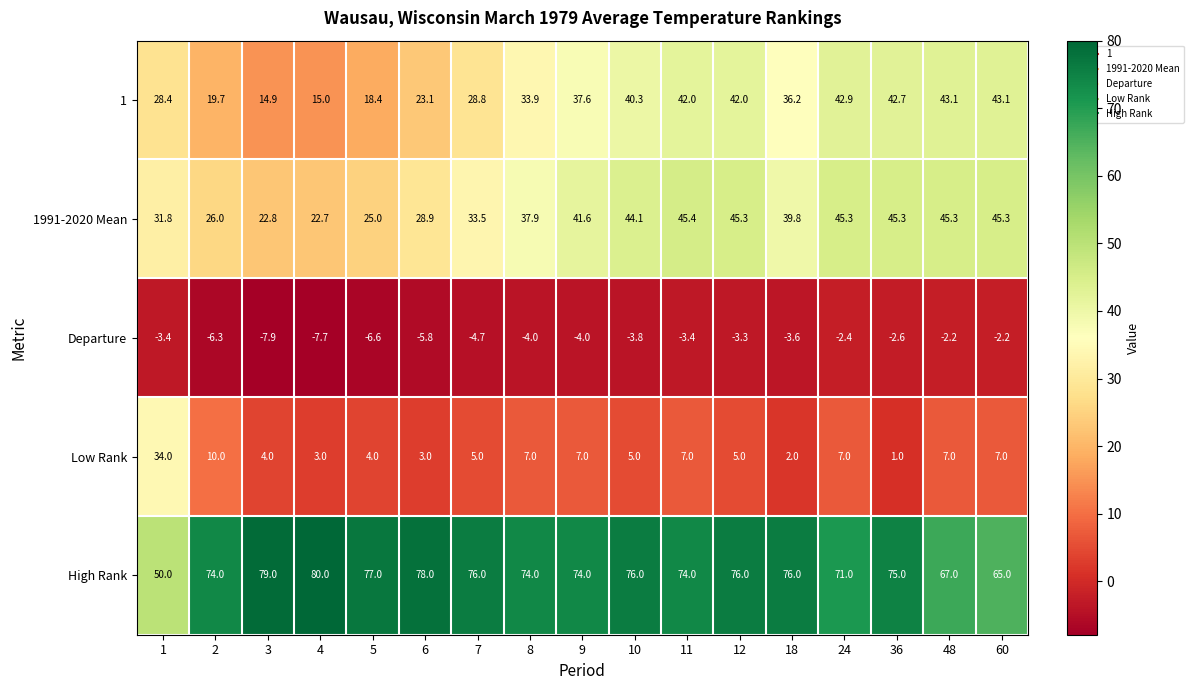

List the series in order of their peak value, highest first.

High Rank, 1991-2020 Mean, 1, Low Rank, Departure